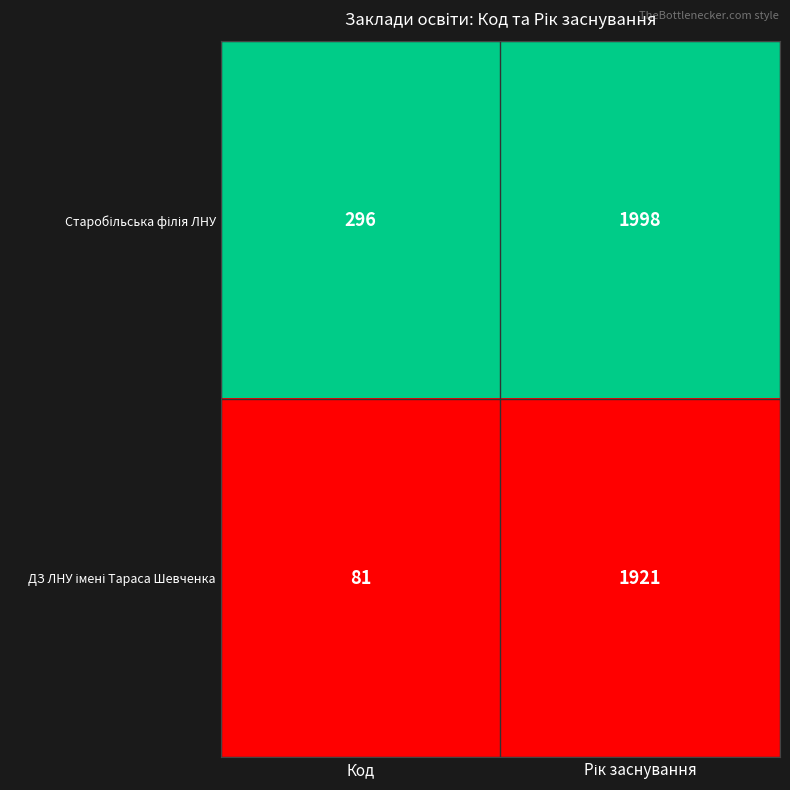

What is the total value across all series at Код?

377